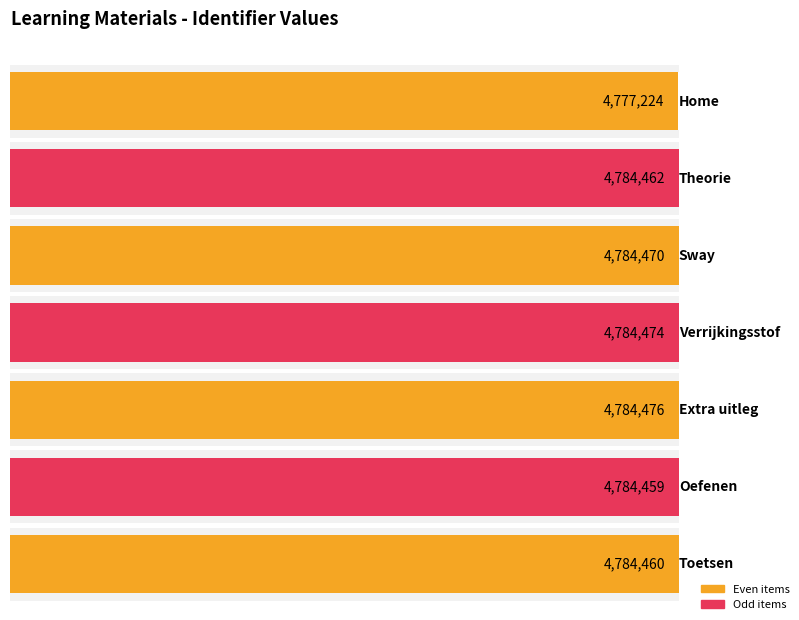

Count the number of values greater than 4784462.

3